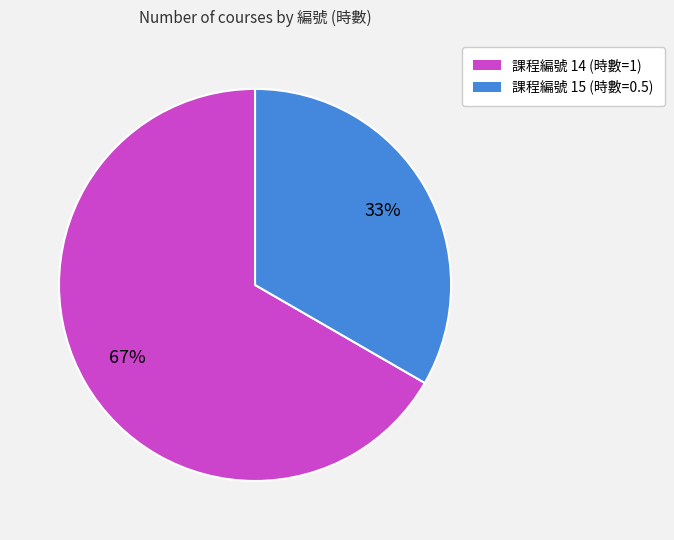

Which slice represents more than half of the pie?

課程編號 14 (時數=1)